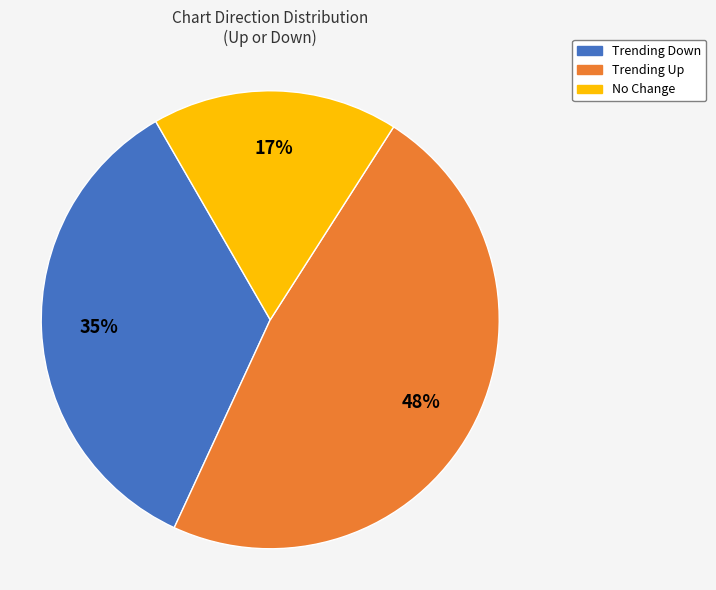

Is there any slice that represents more than half of the pie?

No